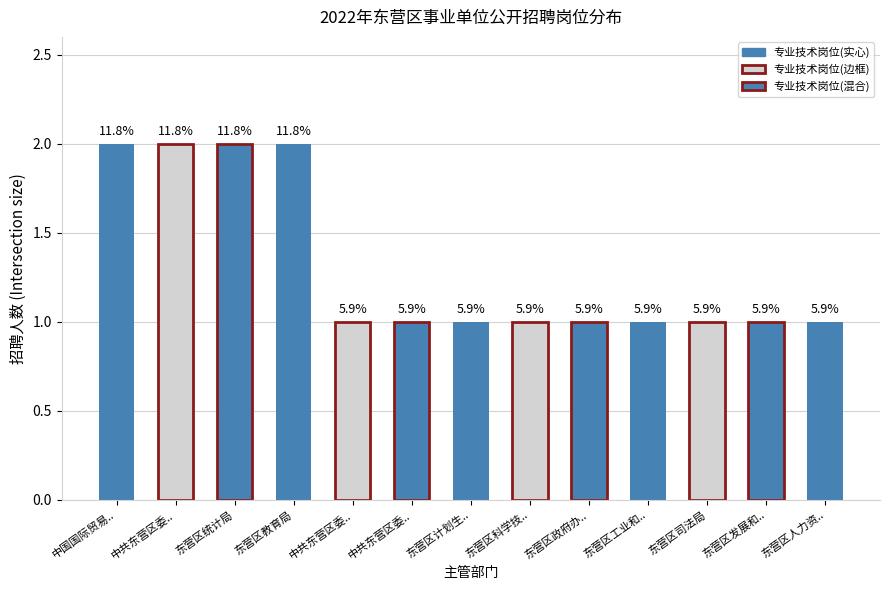

Reading right to left, extract all data points from this chart.

1	1	1	1	1	1	1	1	1	2	2	2	2